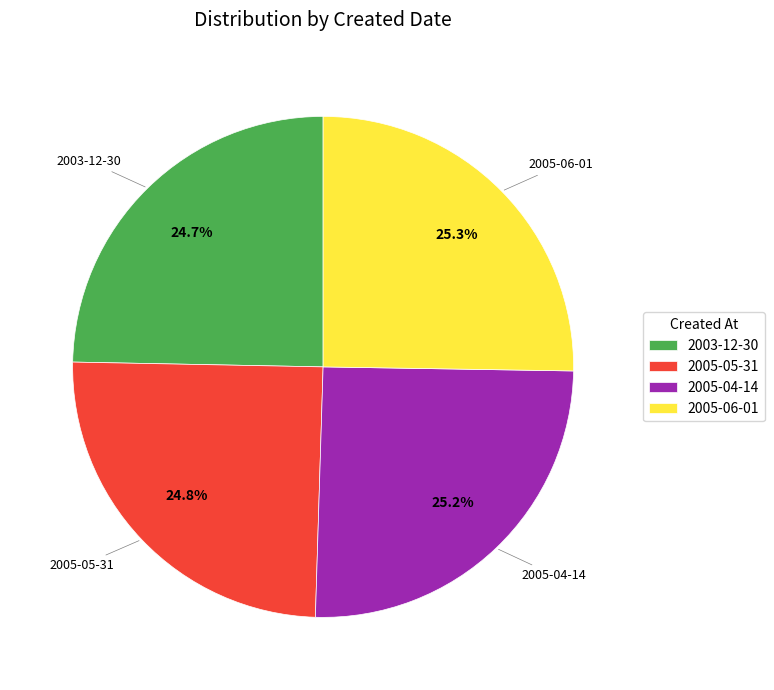

Is 2005-04-14 the majority of the pie?

No